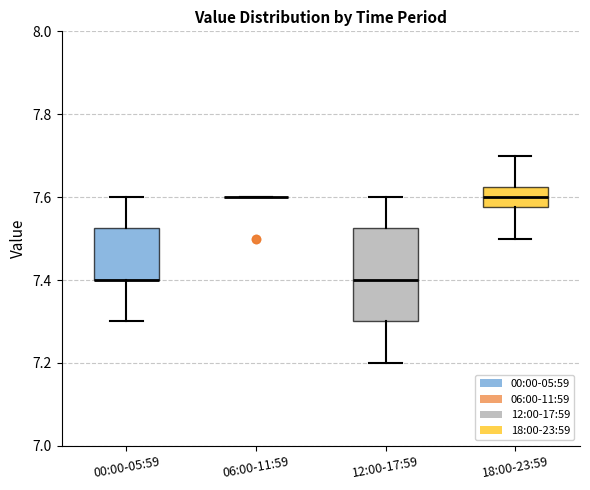

Which box is the tallest, from its lower edge to its upper edge?

12:00-17:59